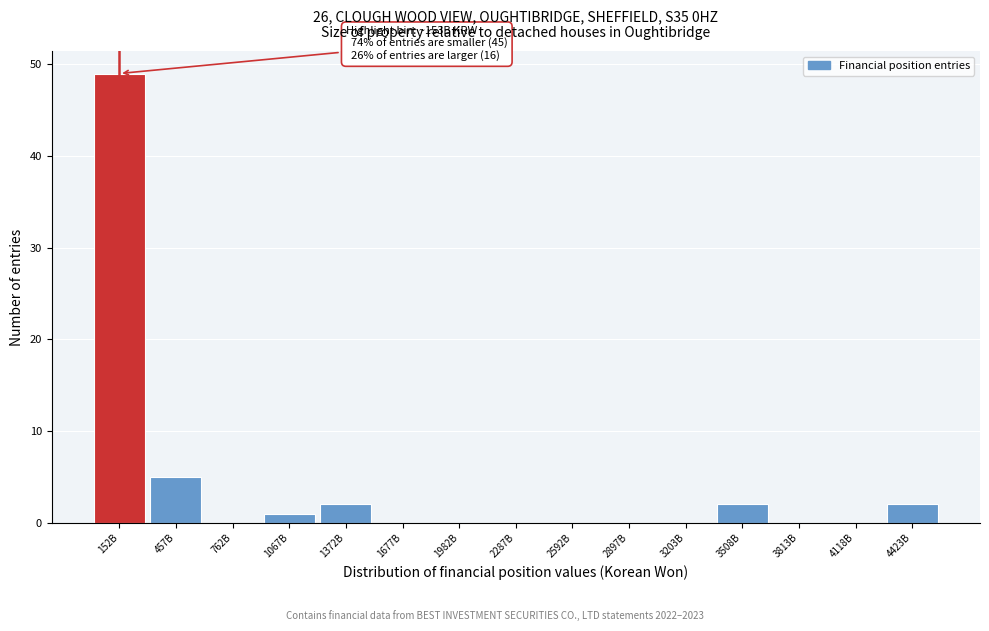

Reading left to right, what are all the values shown in this chart?

152B=49	457B=5	762B=0	1067B=1	1372B=2	1677B=0	1982B=0	2287B=0	2592B=0	2897B=0	3203B=0	3508B=2	3813B=0	4118B=0	4423B=2